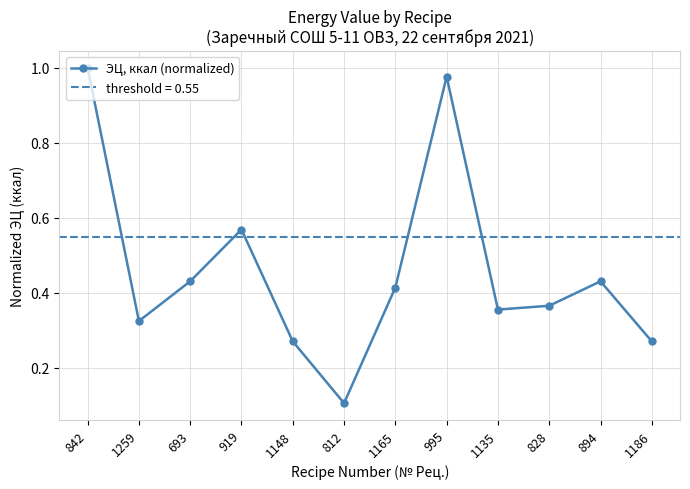

What position from the left is 995?

8